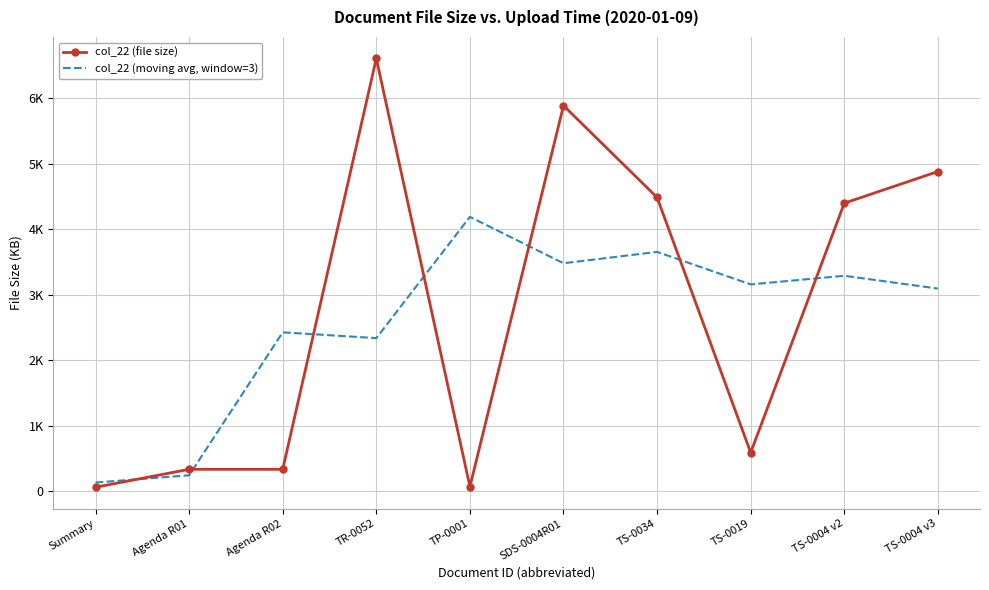

Read the col_22 (moving avg, window=3) value at TS-0004 v2.

3287.3